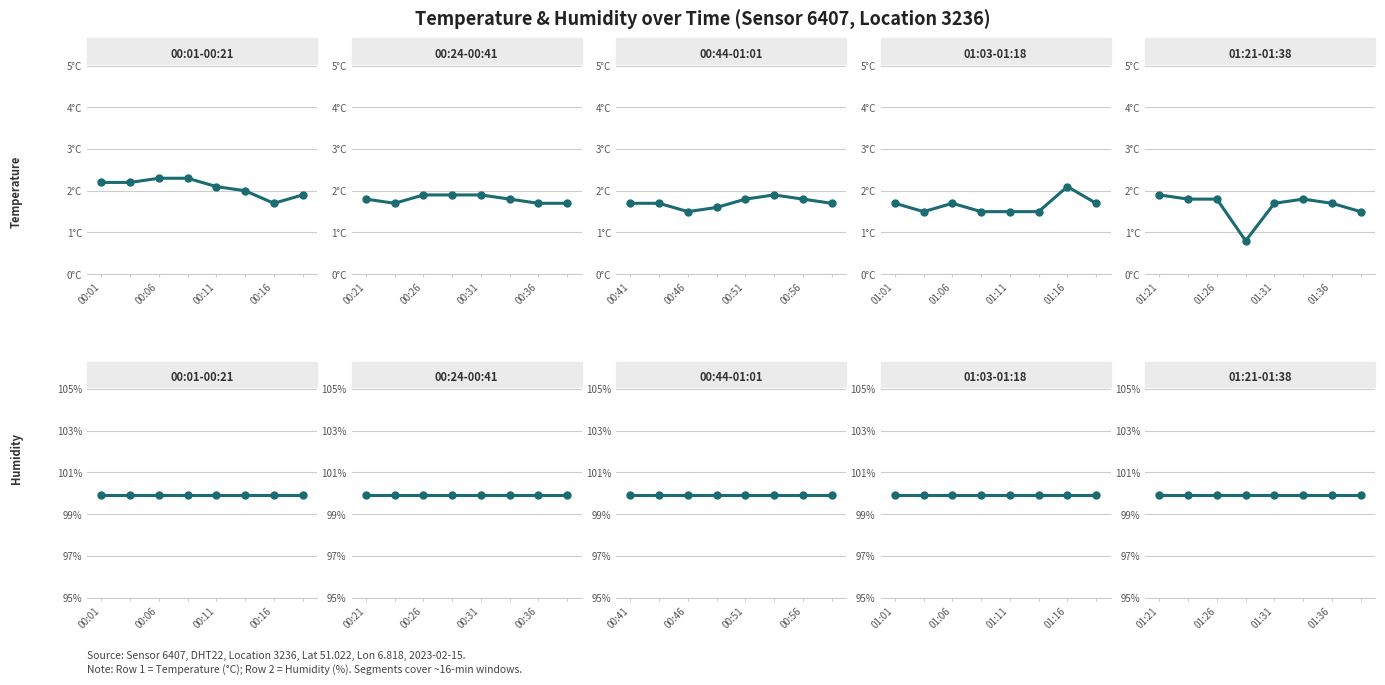

Read the humidity value at 7.

99.9